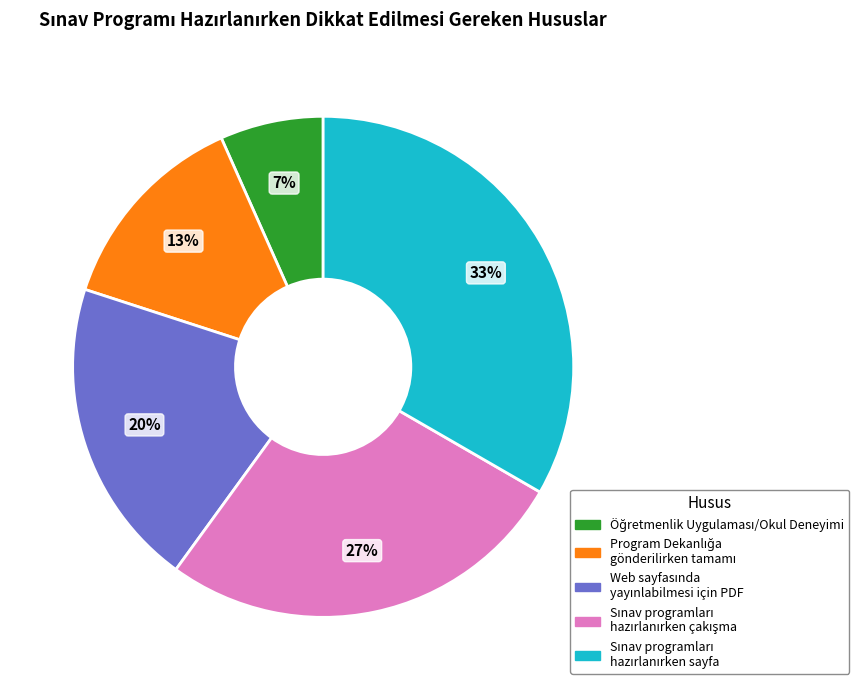

To the nearest percent, what is the average slice percentage?

20%